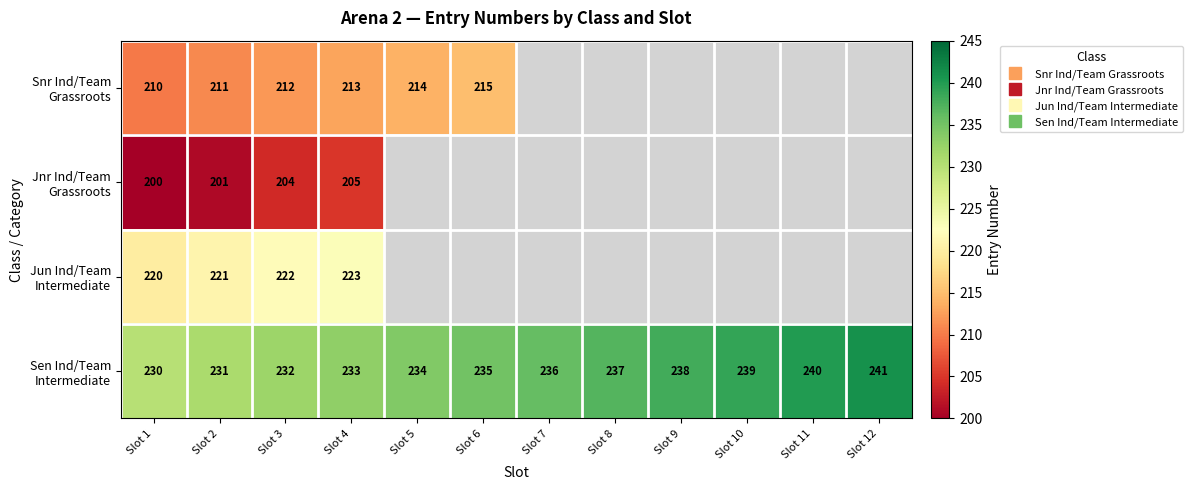

At how many categories does at least one series exceed 232?

9